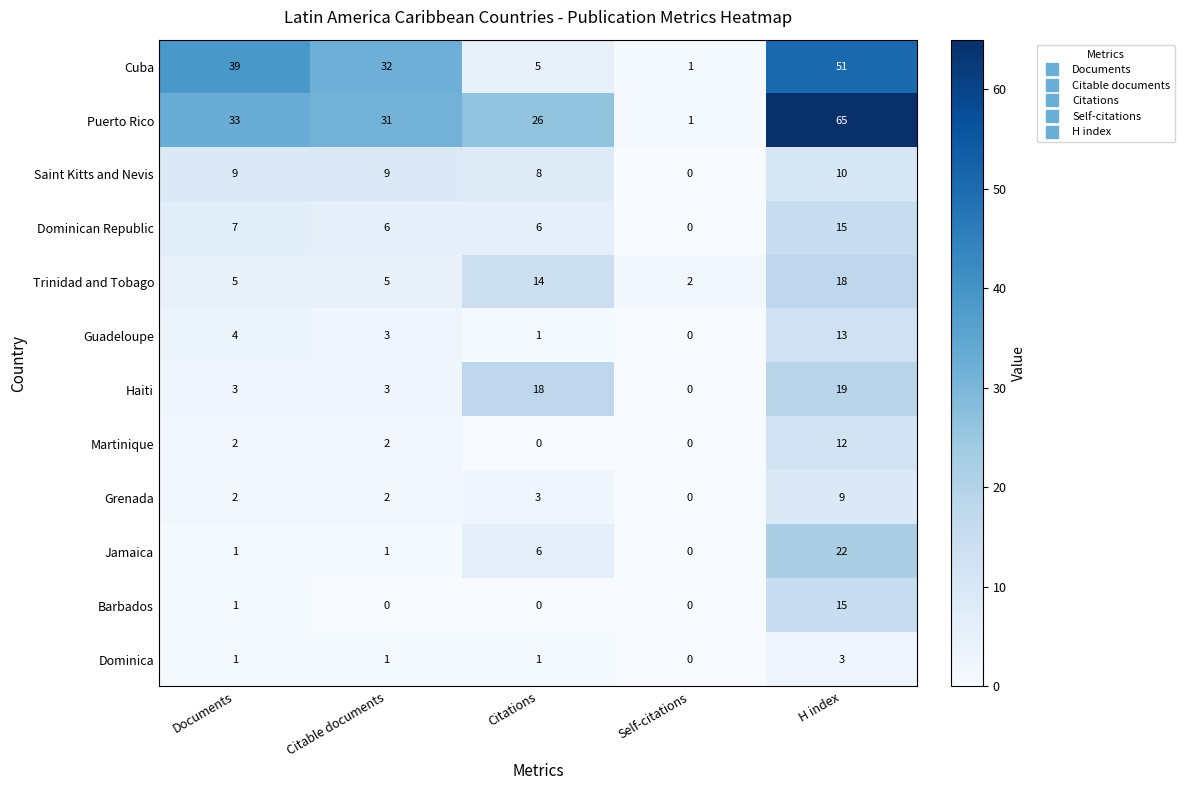

At which category is the sum across all series the highest?

H index